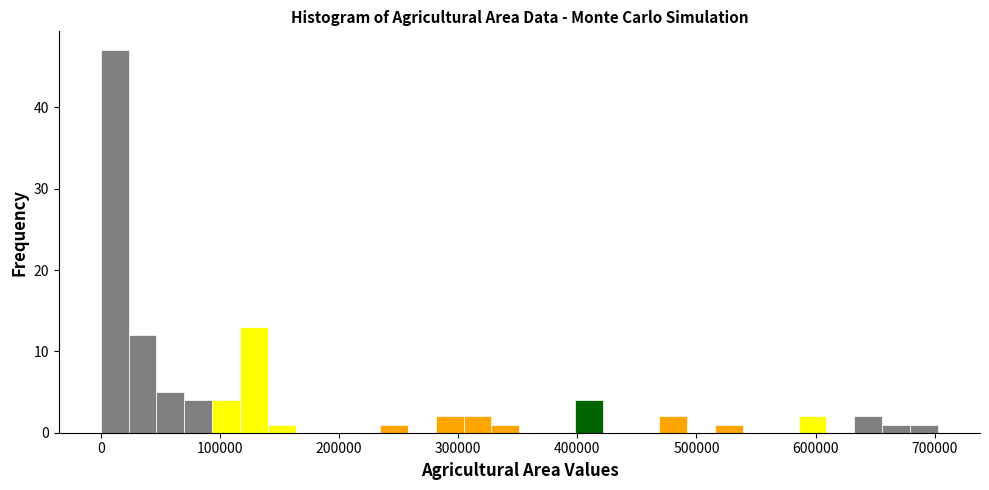

Read against the x-axis, roughly where is the centre of the tallest bar?

10000